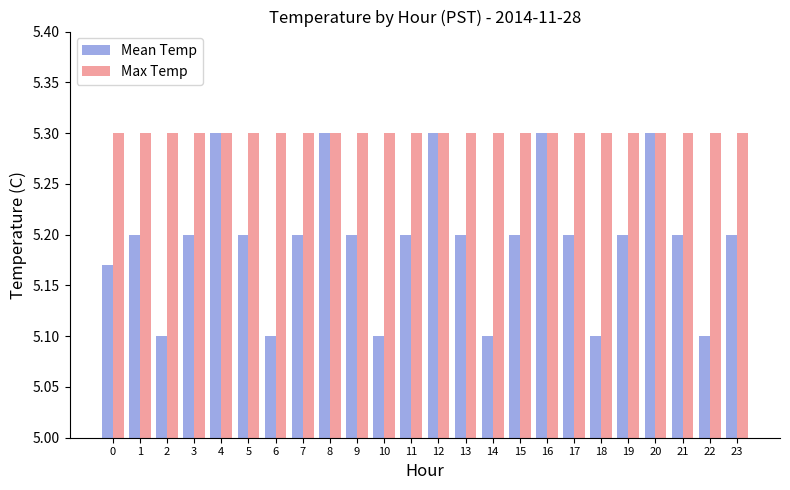

Rank the series at 21 from lowest to highest value.

Mean Temp, Max Temp